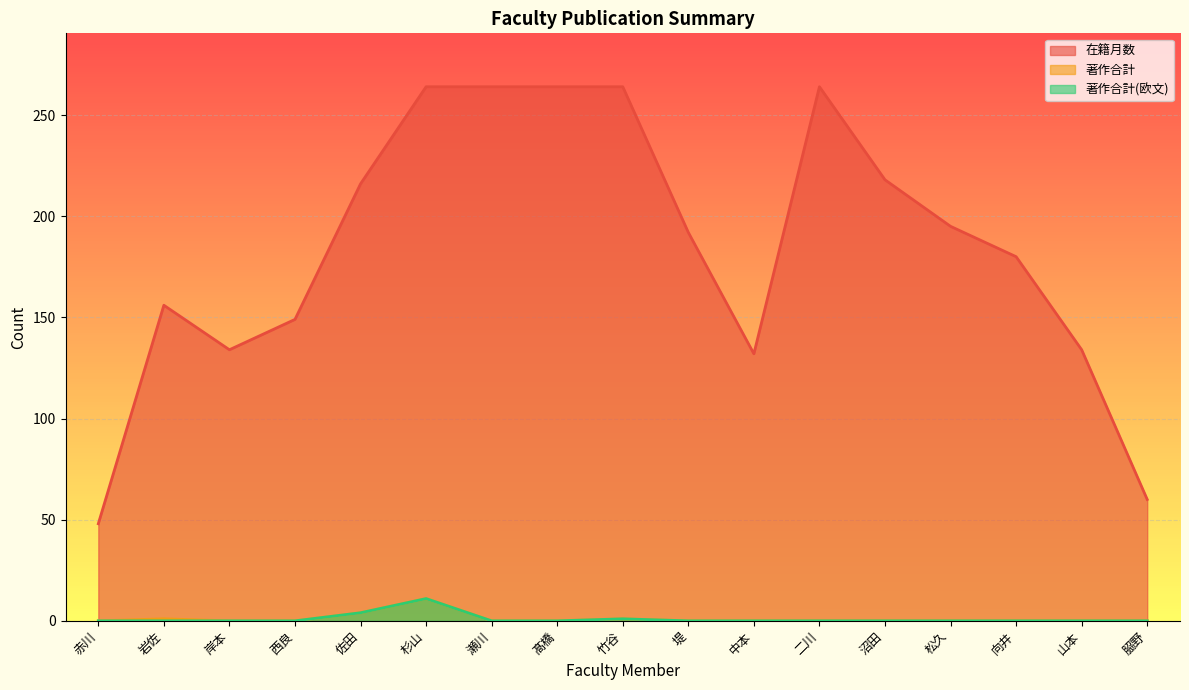

The 著作合計 series shows -8 at 松久. True or false?

False